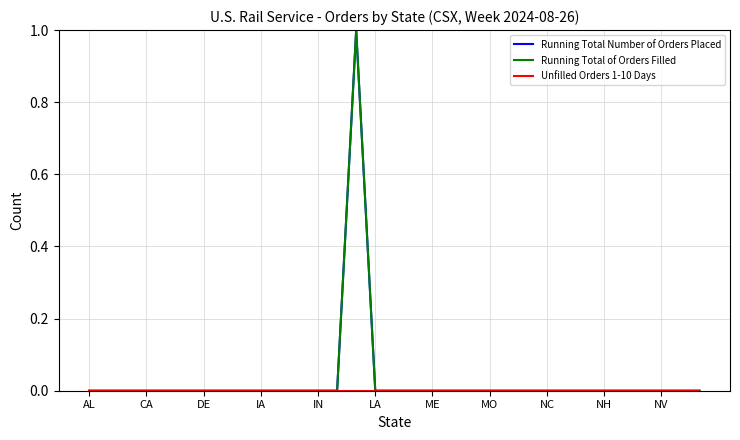

Is this an area chart (filled region under the line)?

No